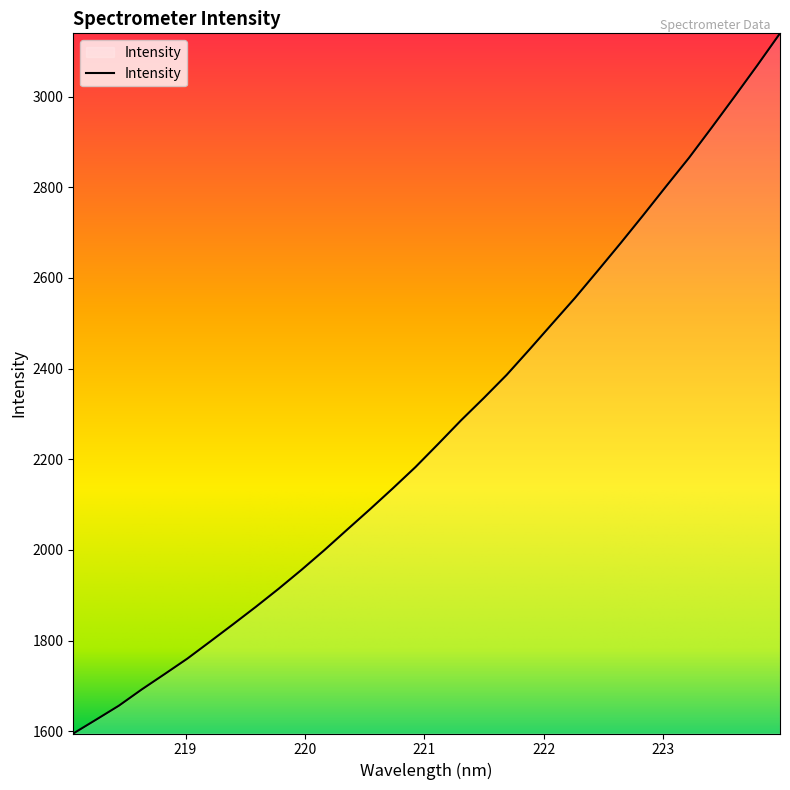

What is the smallest value displayed?

1595.0